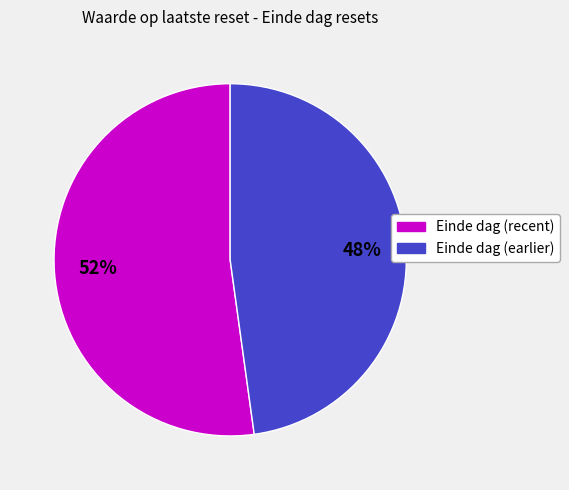

To the nearest percent, what is the average slice percentage?

50%